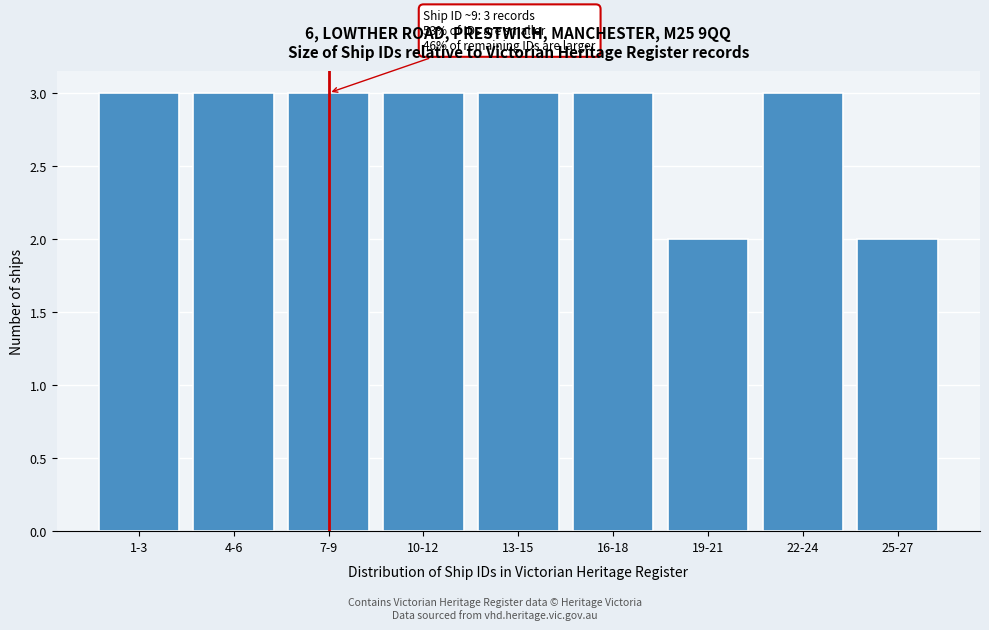

Reading left to right, list all the values displayed in this chart.

1-3=3	4-6=3	7-9=3	10-12=3	13-15=3	16-18=3	19-21=2	22-24=3	25-27=2